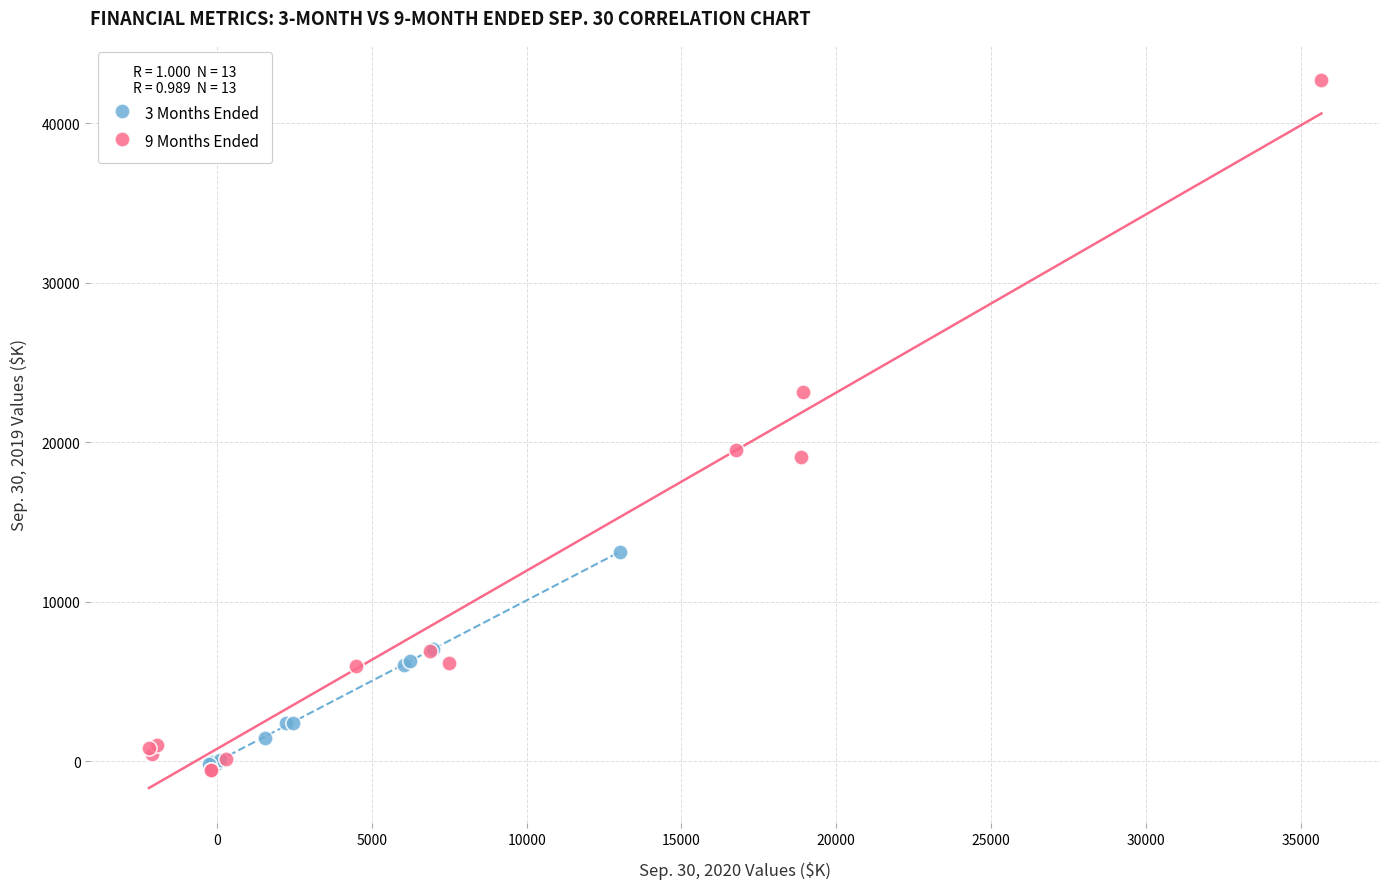

Which series contains the highest Y value?

9 Months Ended